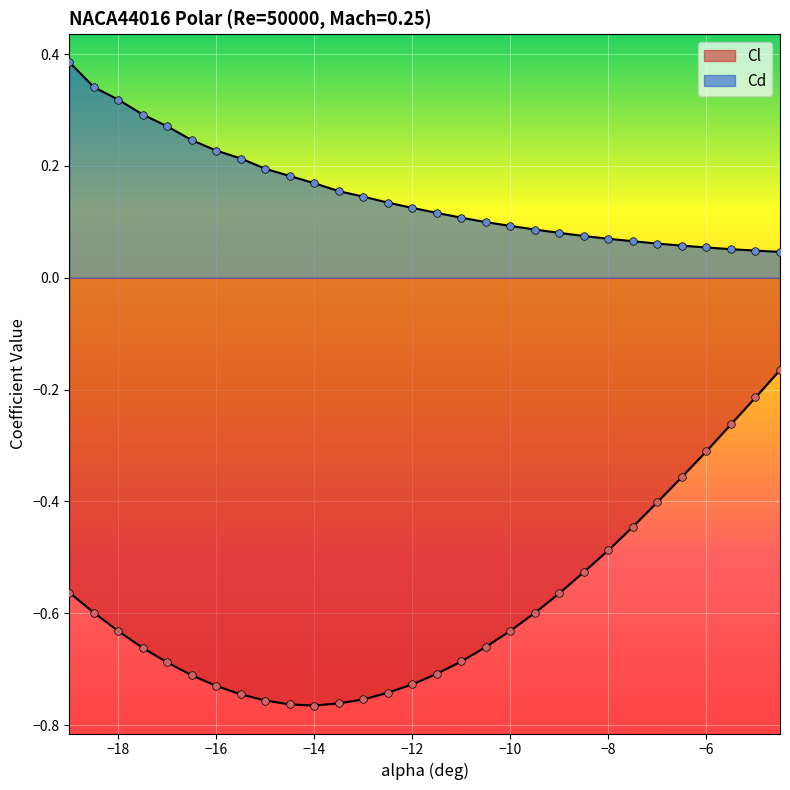

Which series has the largest total across all categories?

Cd